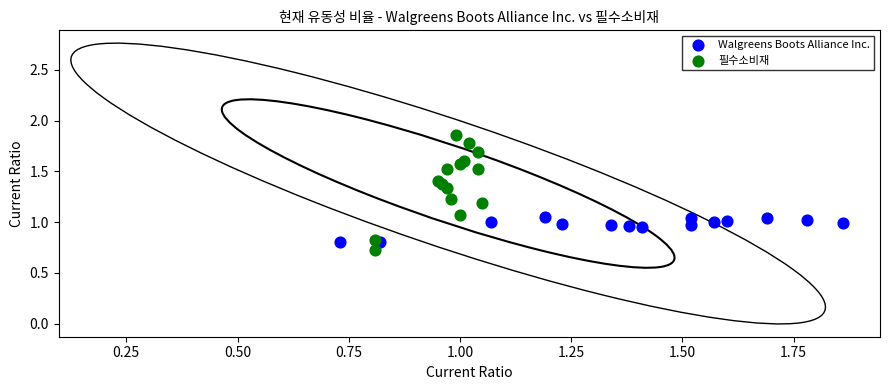

Which series reaches the maximum Y coordinate?

필수소비재